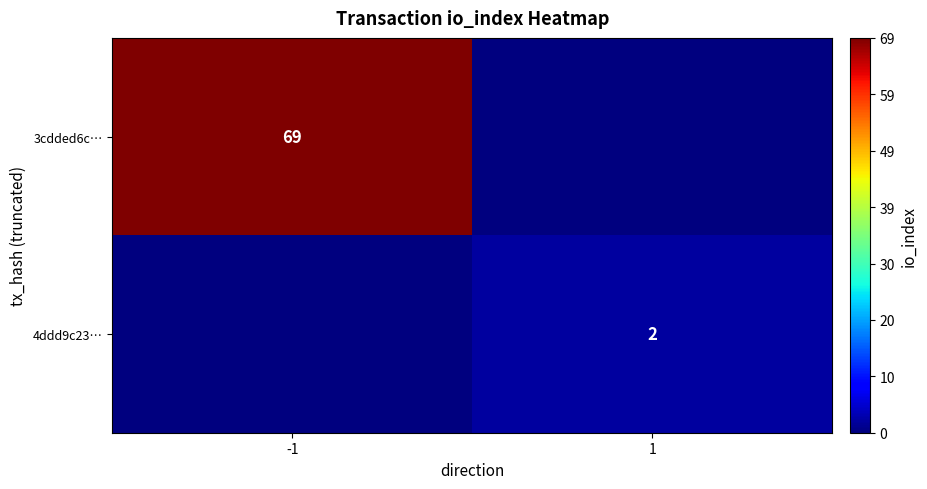

The value of 4ddd9c23… at 1 is 2. True or false?

True